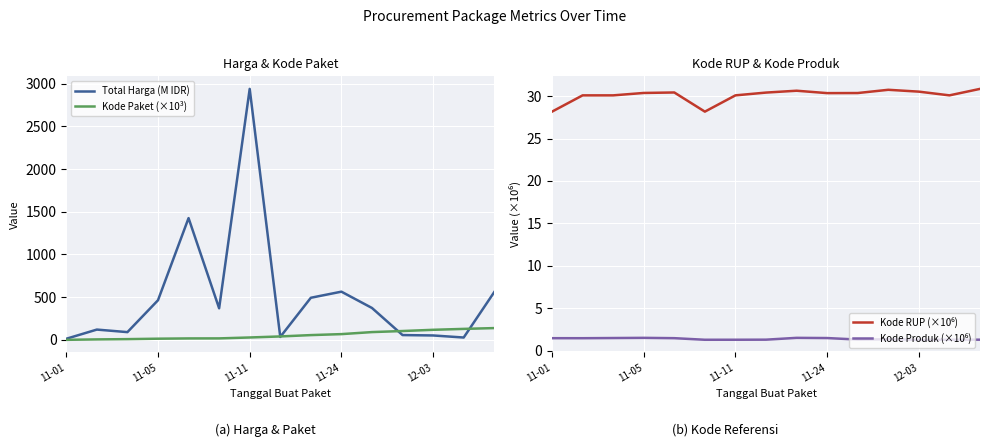

Which series has the largest total across all categories?

Total Harga (M IDR)